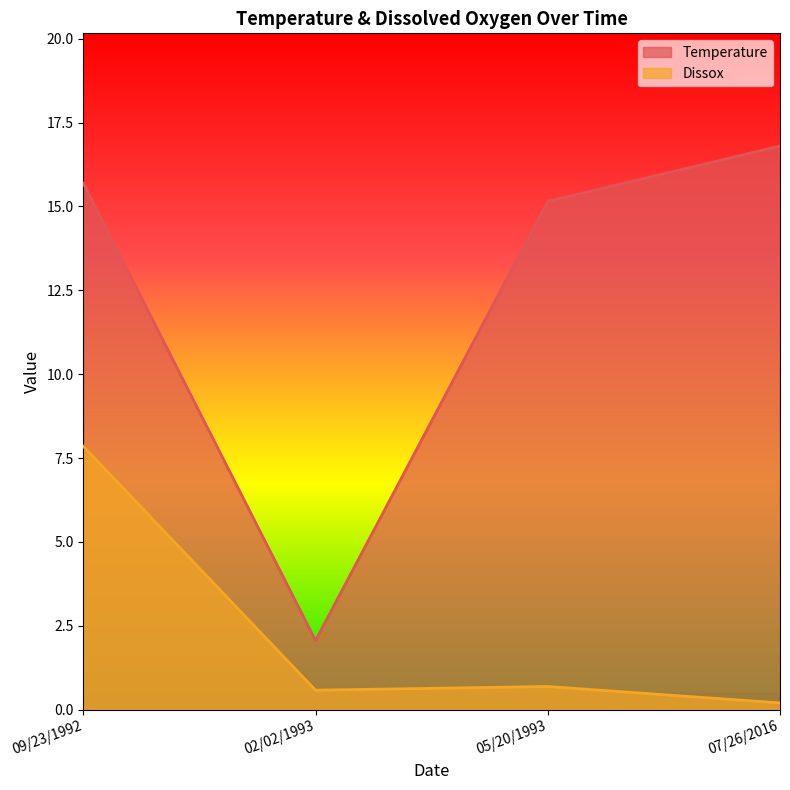

Which category has the lowest value across all series?

07/26/2016